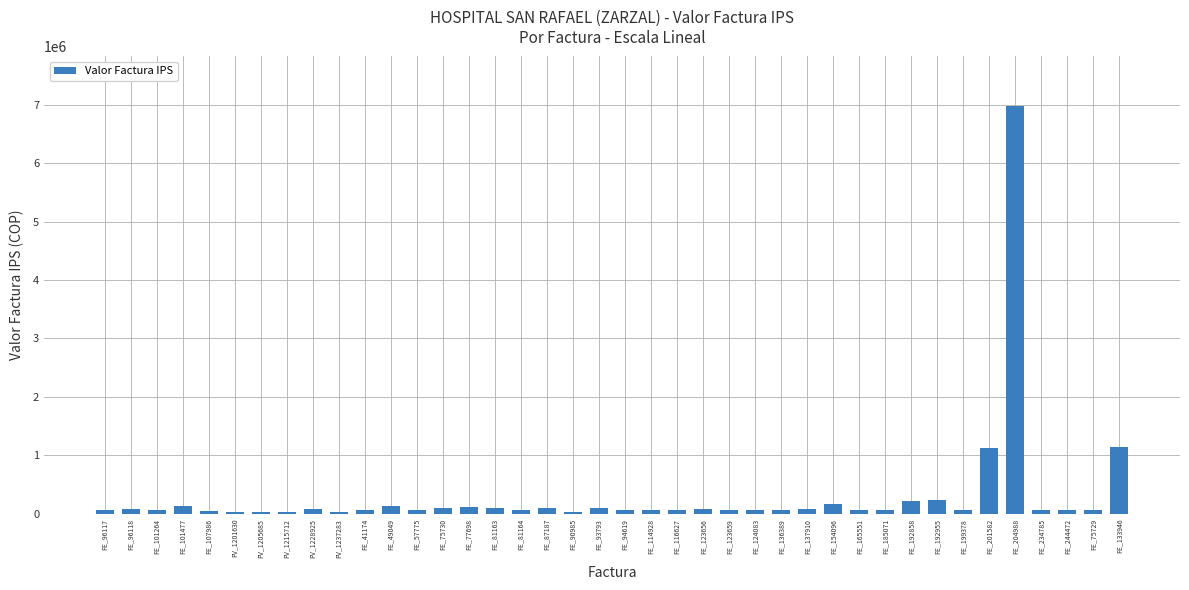

Is it true that the value at FE_204988 is 6984054?

True